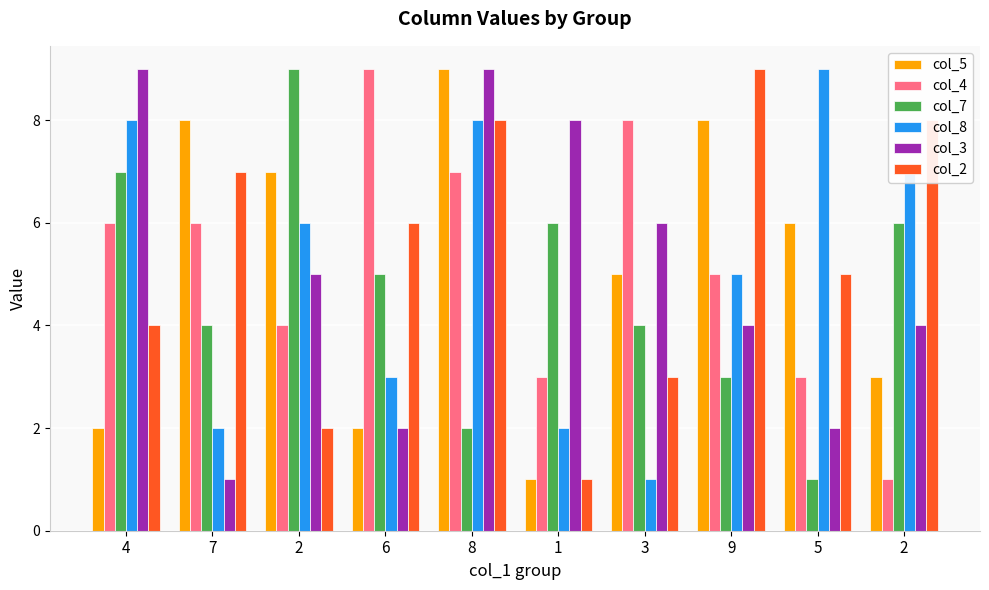

Which label corresponds to the smallest value in the chart?

1